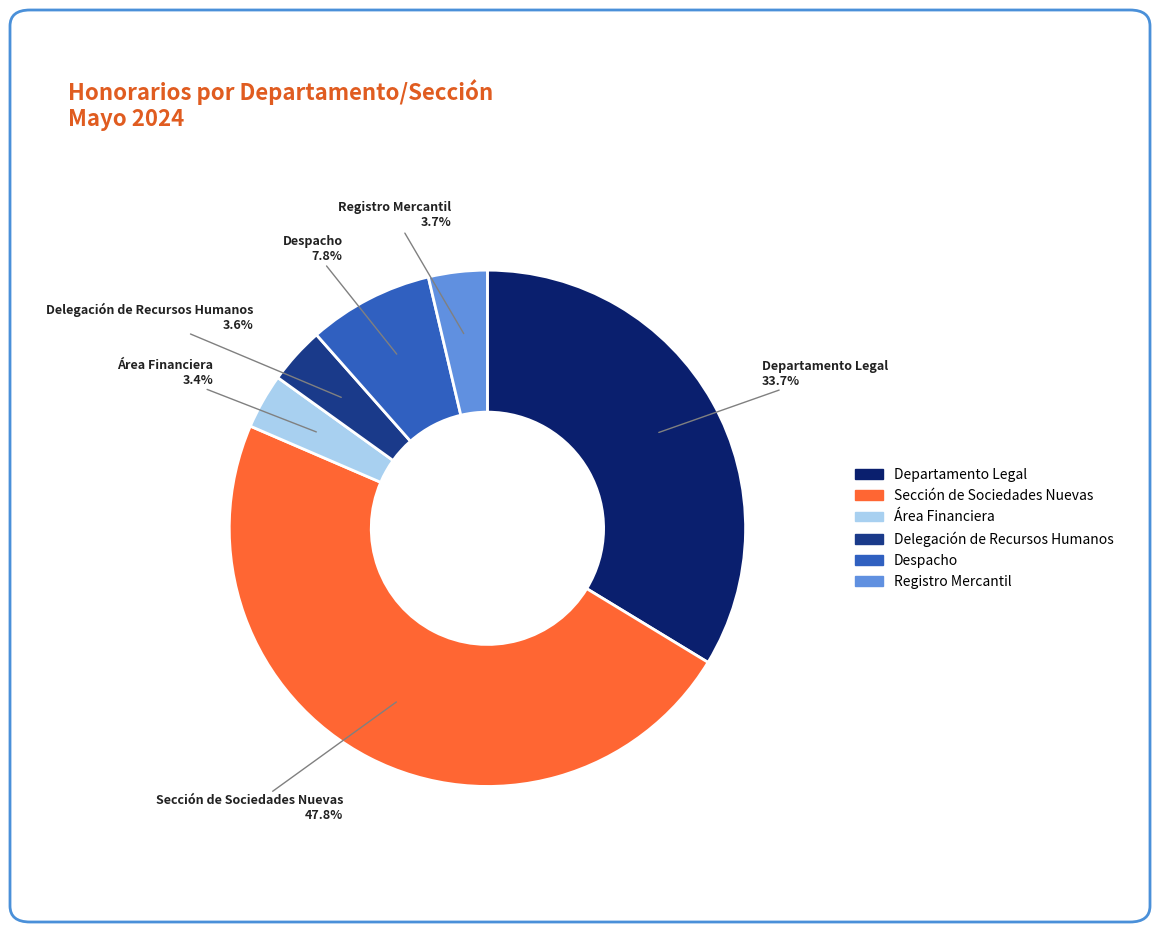

Is it true that Delegación de Recursos Humanos is 12% of the pie?

False